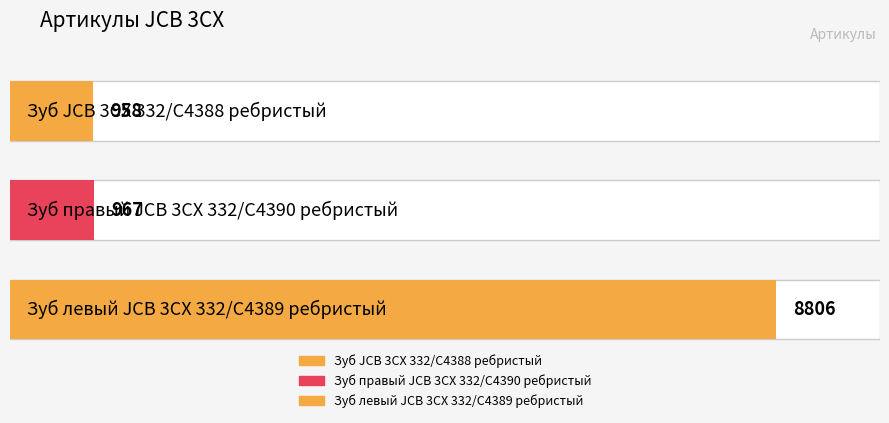

Where does the data first go above 967?

Зуб левый JCB 3CX 332/C4389 ребристый